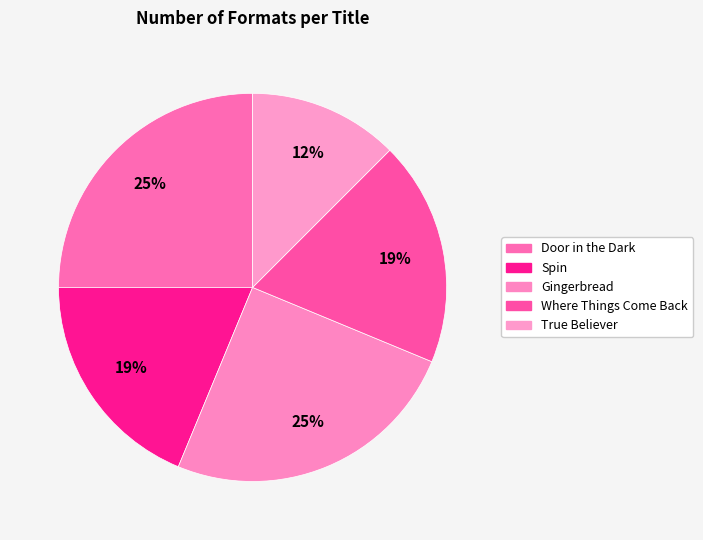

How many slices are in this pie chart?

5